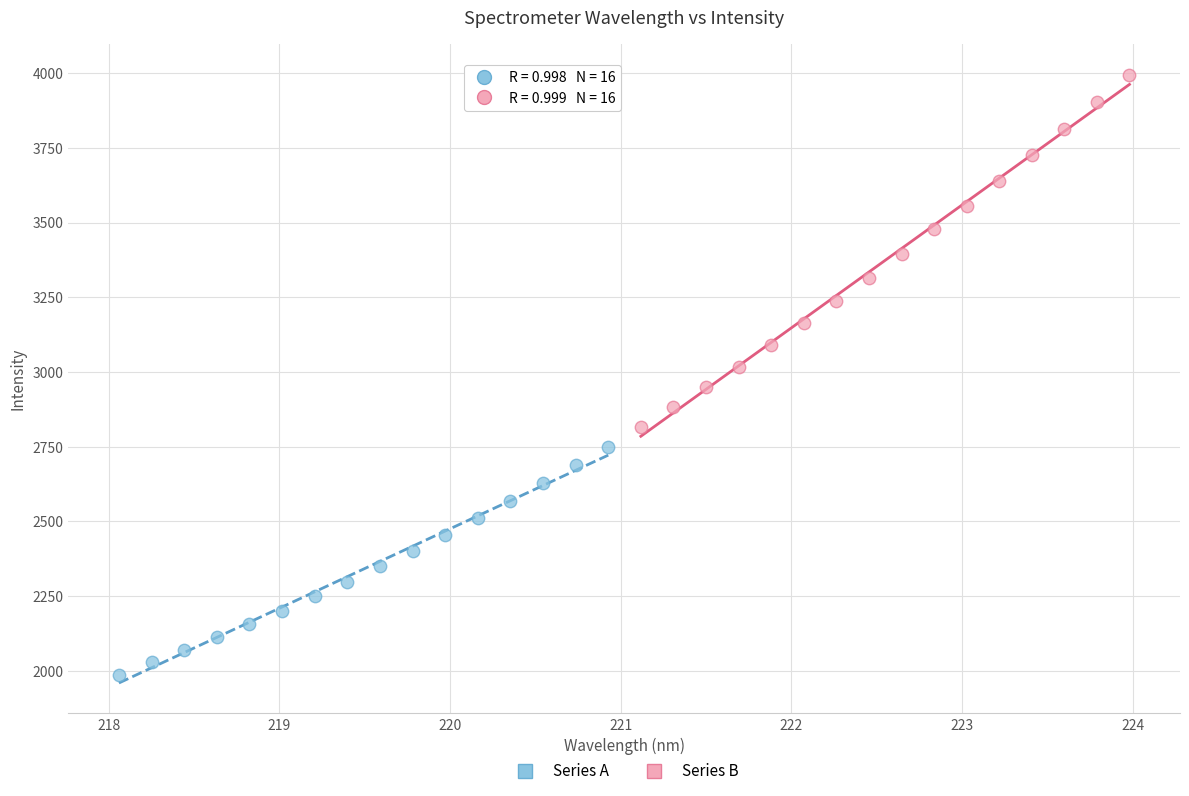

Which series has the largest Y range (max minus min)?

Series B